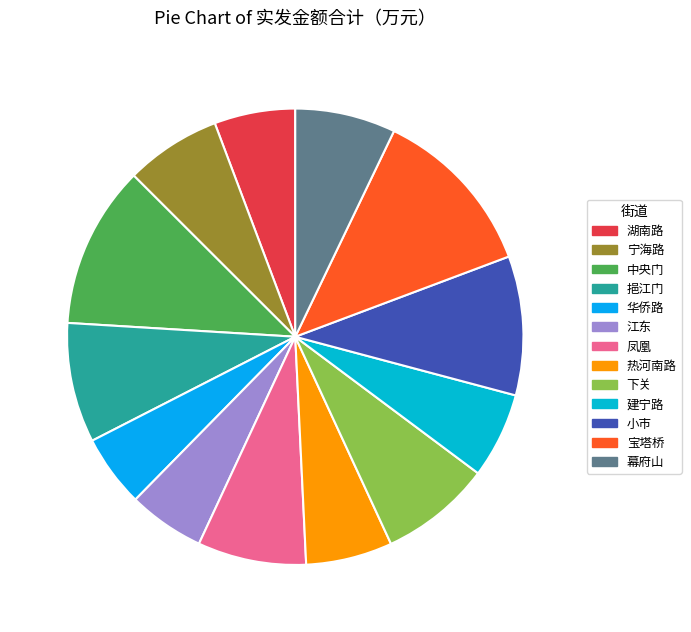

How much of the chart is everything except 凤凰?

92.3%